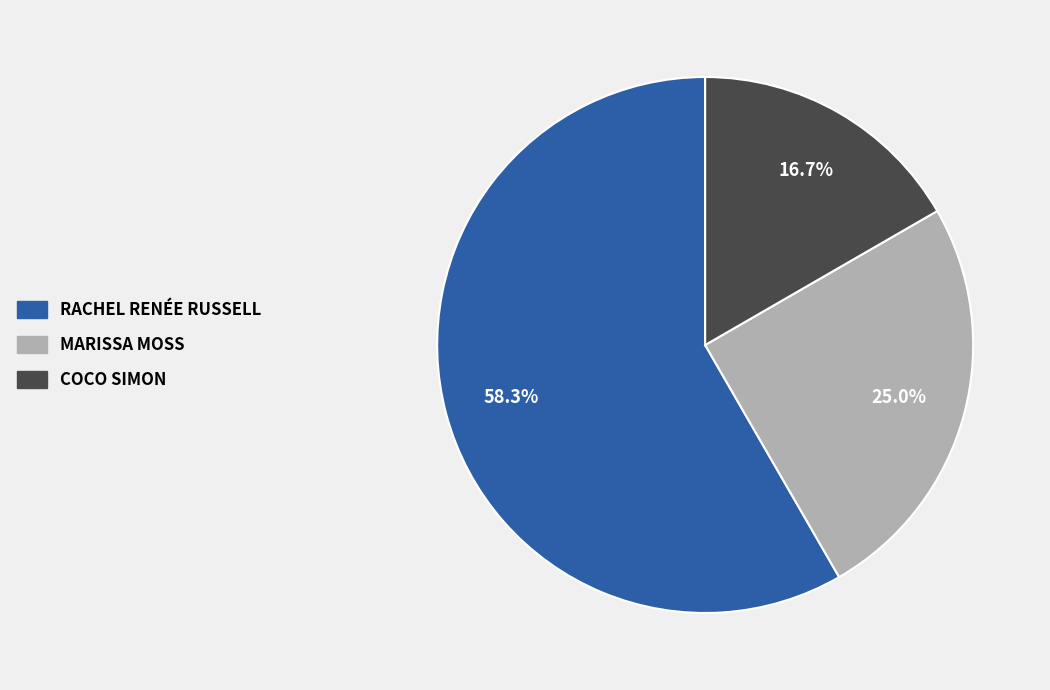

Does any single category account for the majority?

Yes